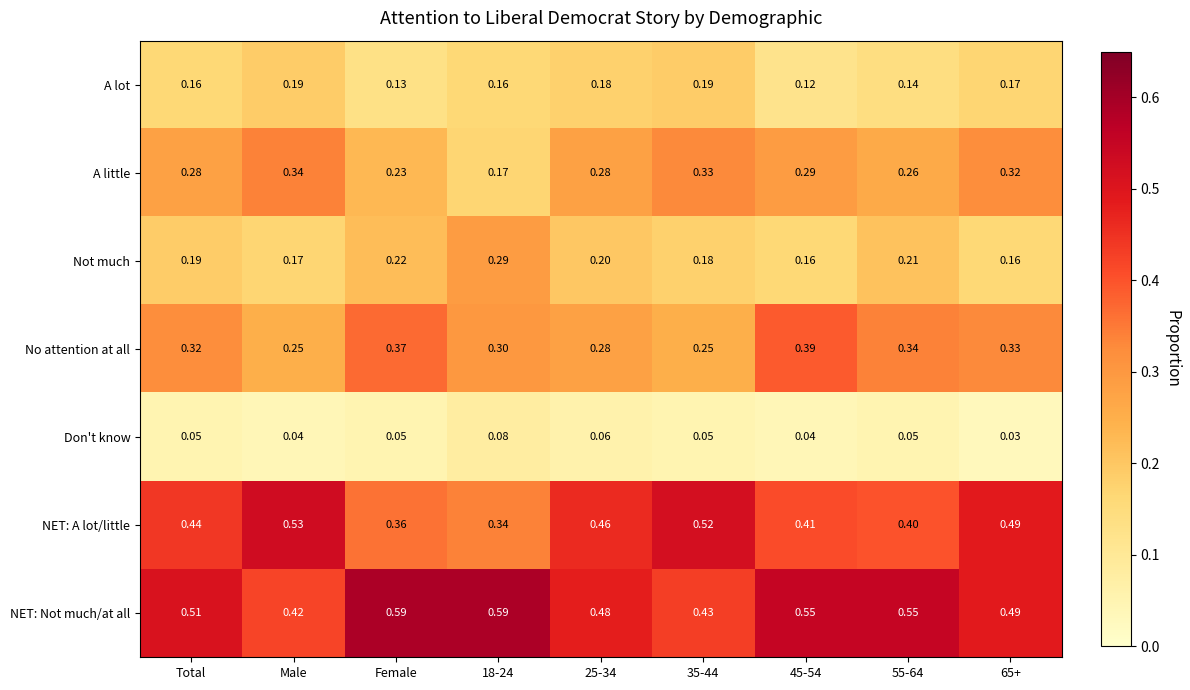

At which label is NET: Not much/at all closest to 0?

Male